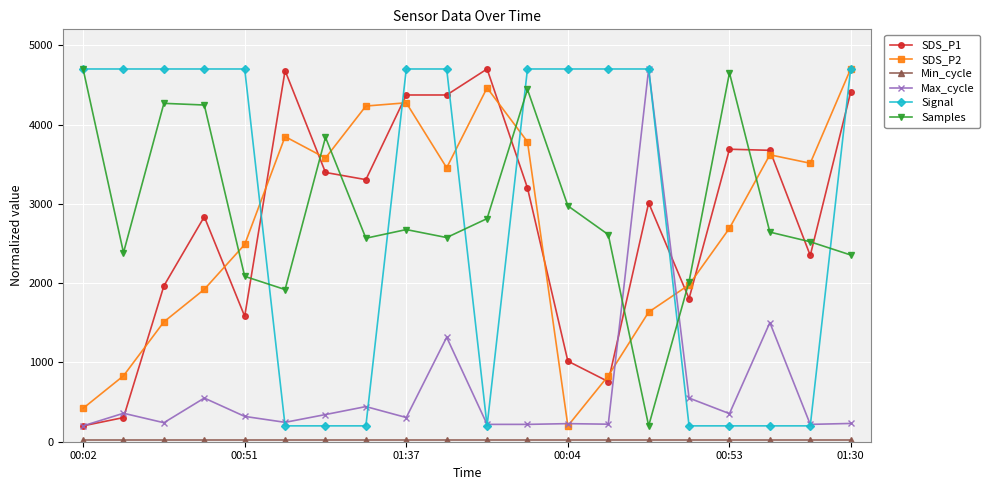

At how many categories does at least one series exceed 1231?

20